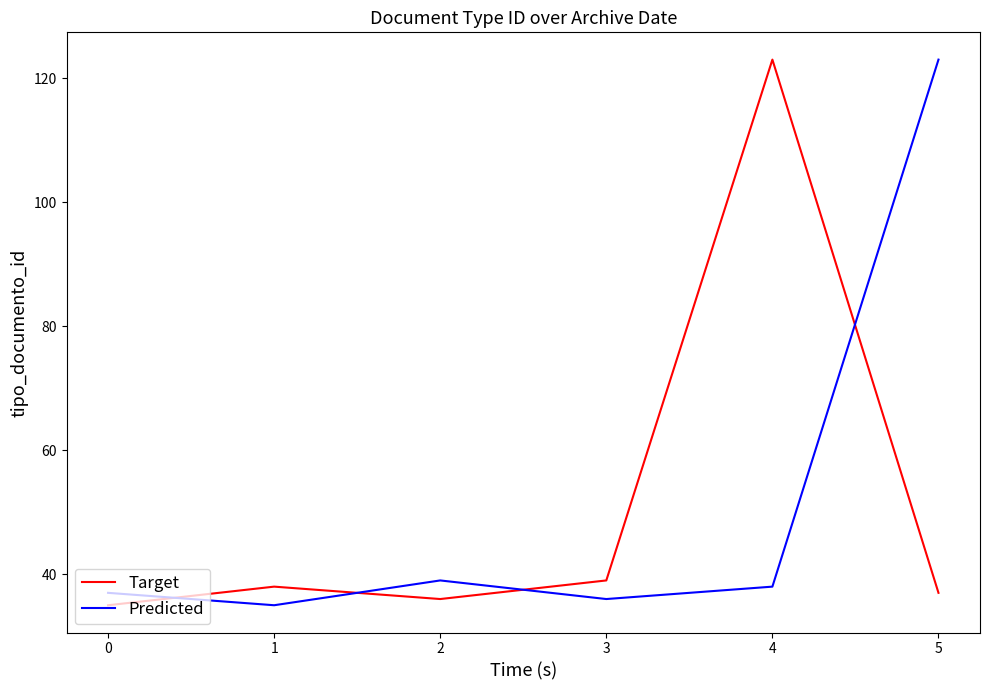

What is the total value across all series at 0?

72